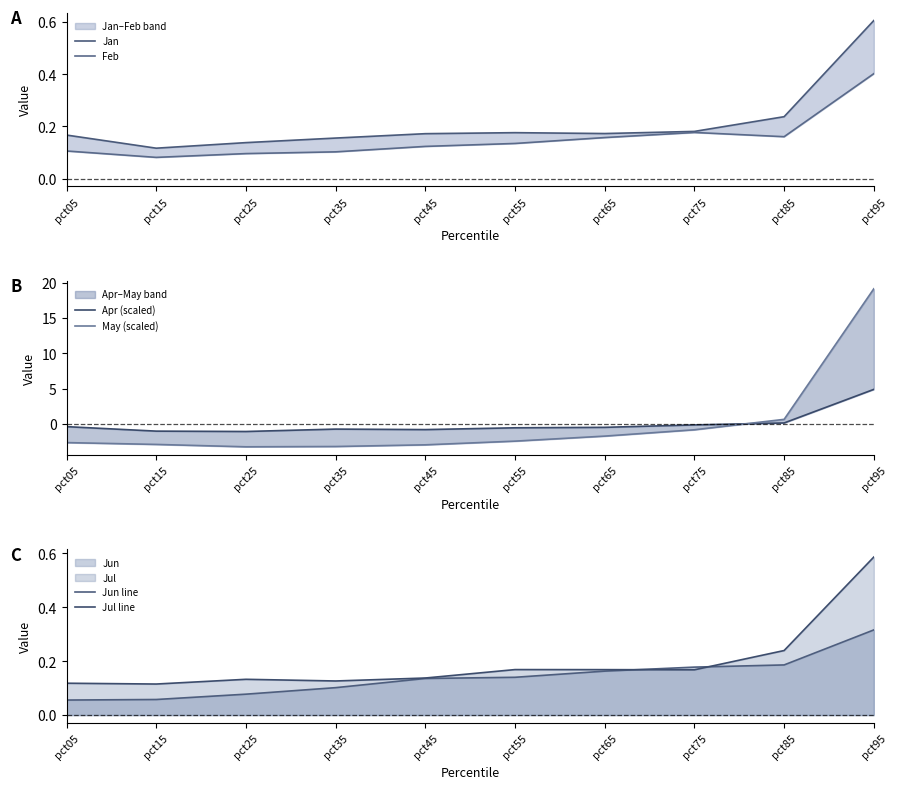

How many categories are shown in the chart?

10